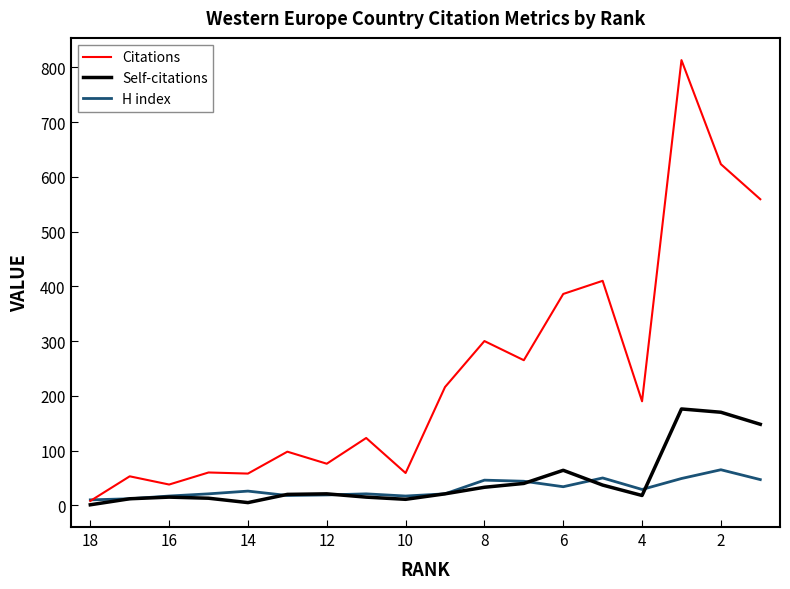

How many data points in Self-citations are less than 21?

9